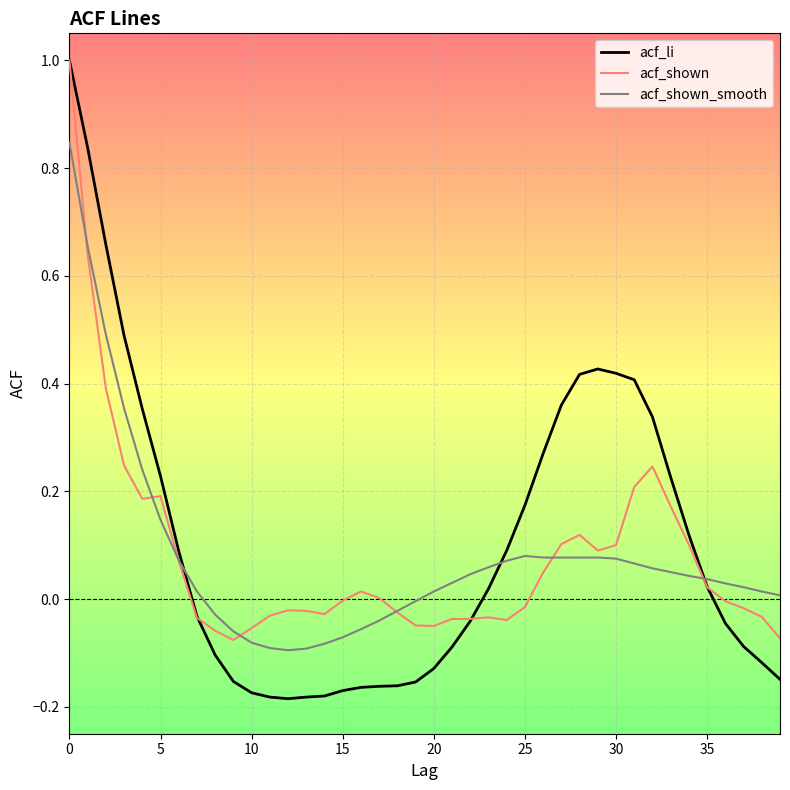

What is the highest value of the acf_shown series?

1.0